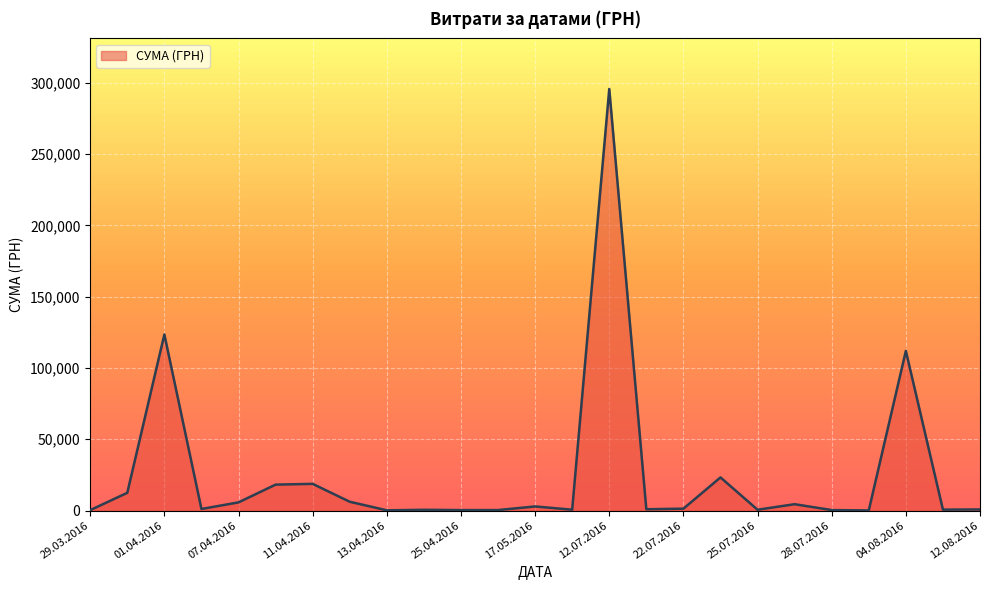

What is the difference between the maximum and minimum values?

295540.8